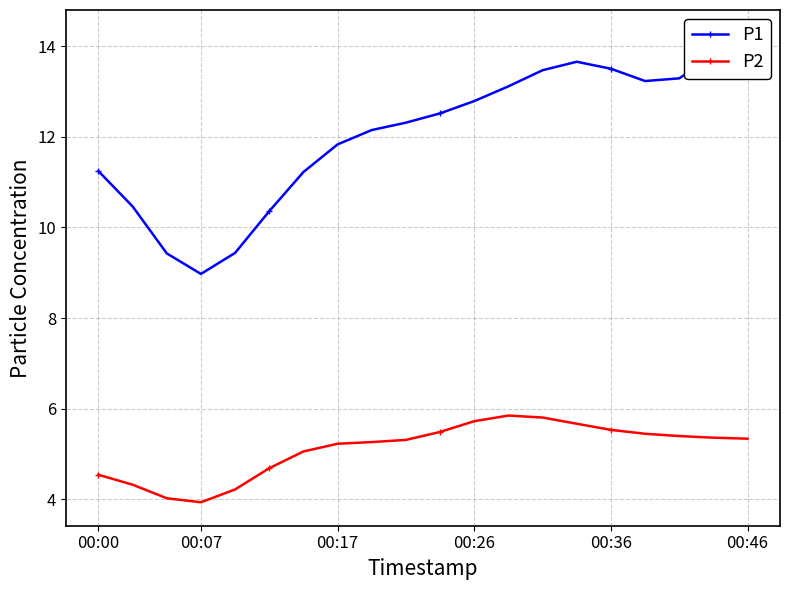

The P2 series shows 6.0 at 00:00. True or false?

False